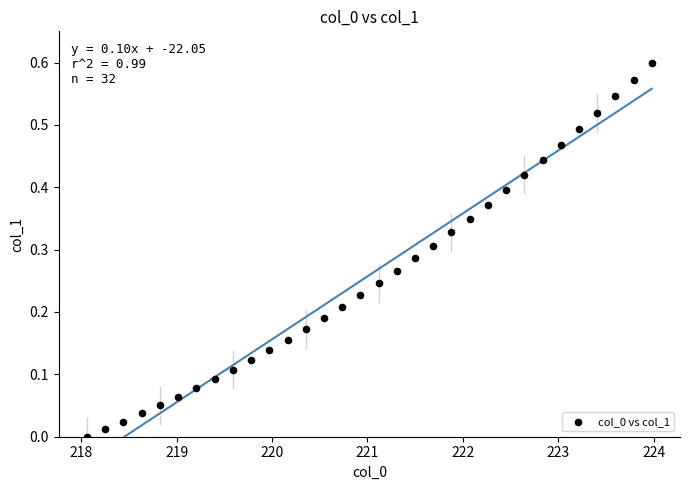

What is the range of X values (max minus min)?

5.9